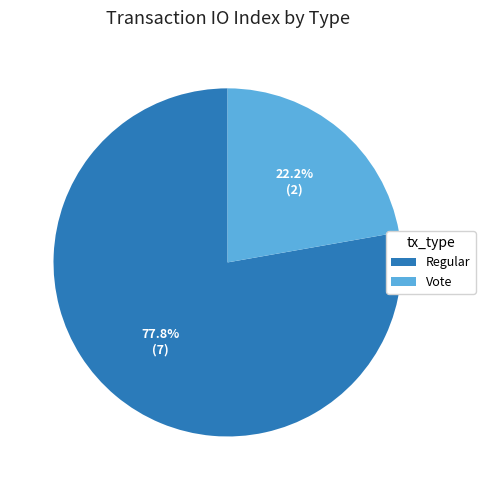

To the nearest percent, what is the average slice percentage?

50%